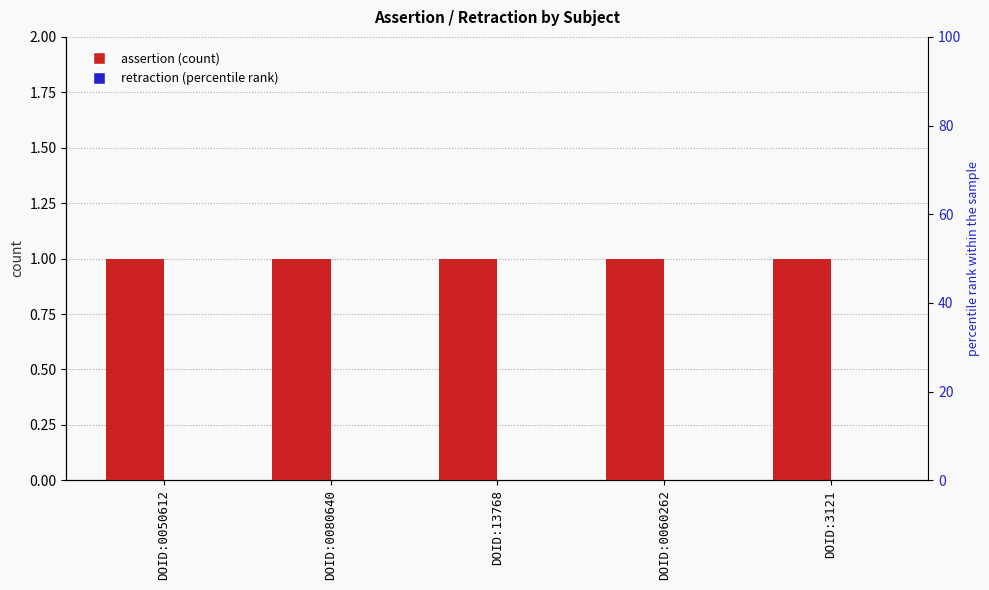

List the series in order of their overall mean, highest first.

assertion, retraction